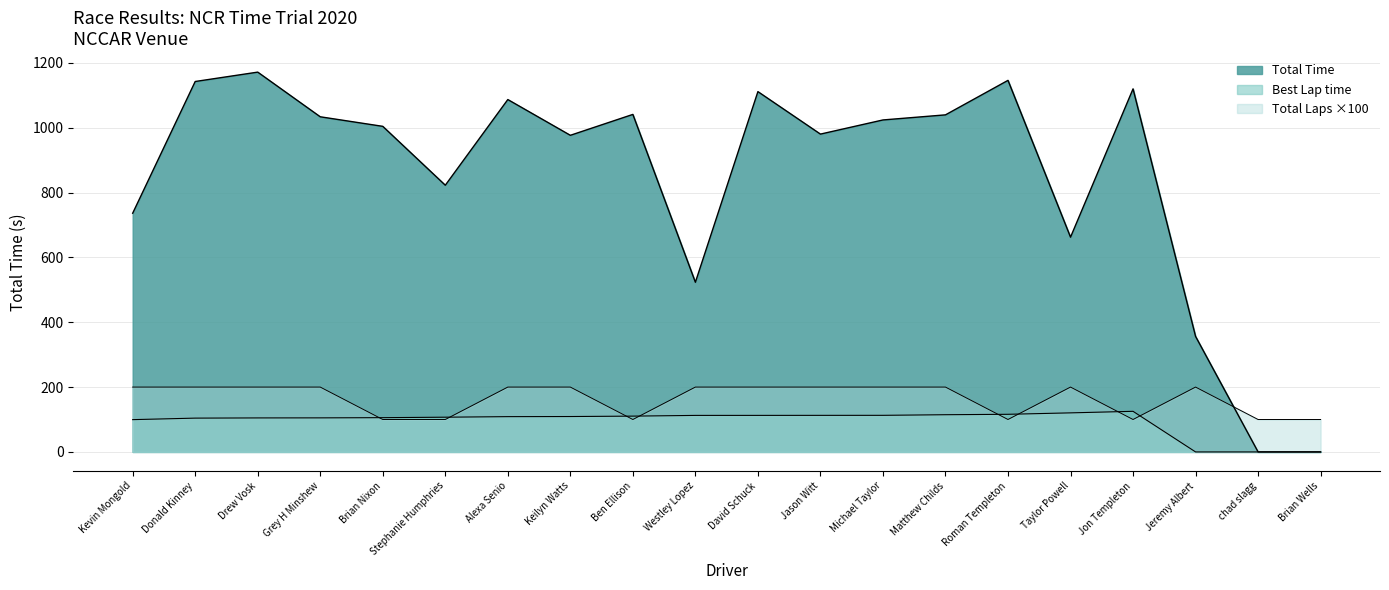

What is the average value of the Best Lap time series?

94.1